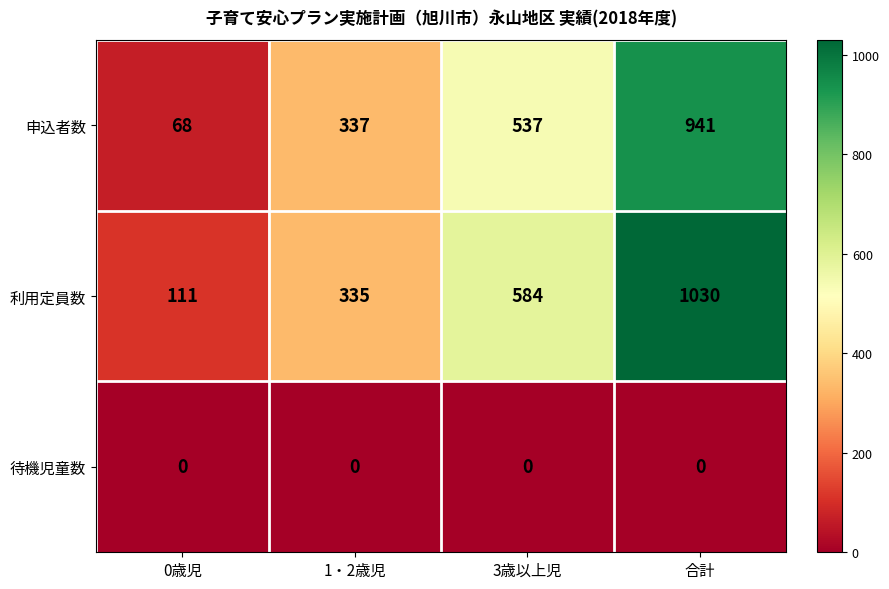

List the series in order of their peak value, lowest first.

待機児童数, 申込者数, 利用定員数